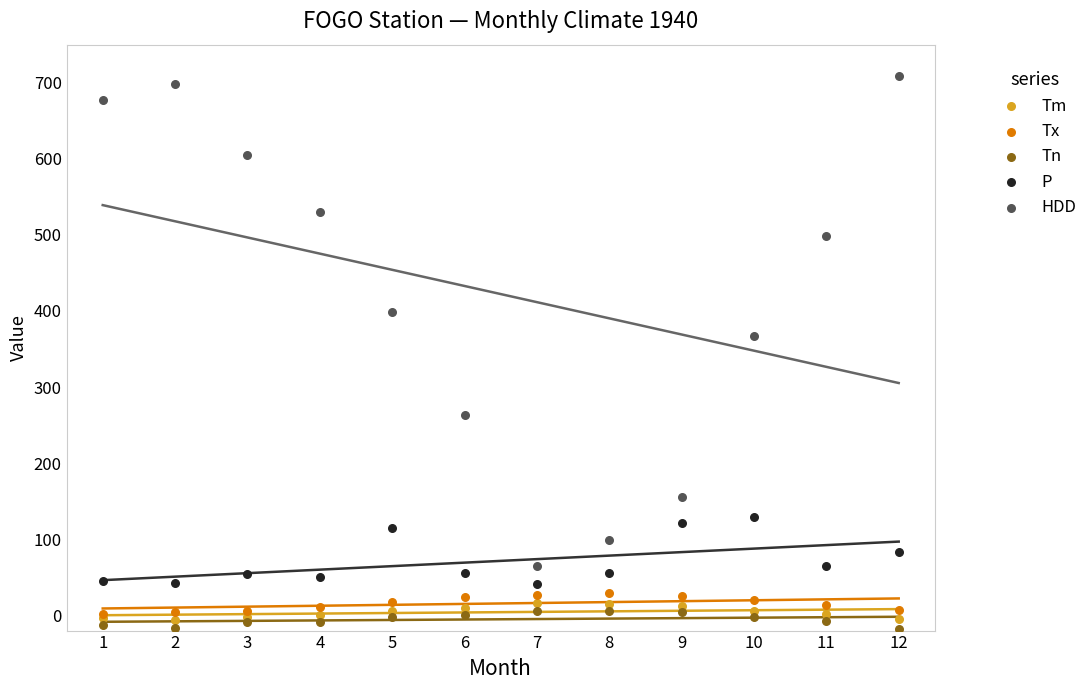

Which series contains the lowest Y value?

Tn